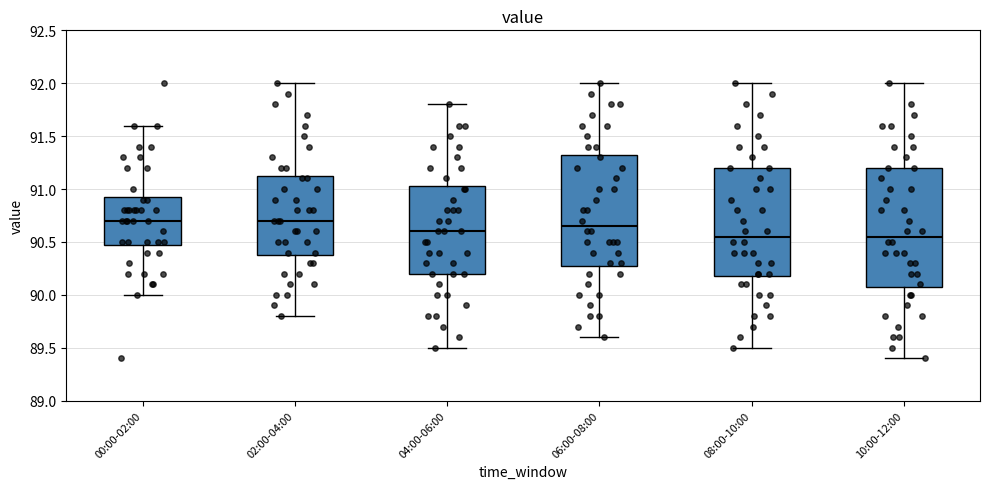

Where does the median line of the box for 08:00-10:00 sit on the y-axis? The values are not printed on the chart, so give them approximately, as read against the axis.

90.55